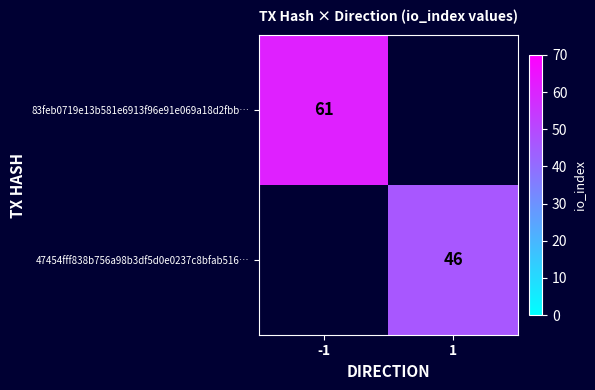

How many series are shown in this chart?

2